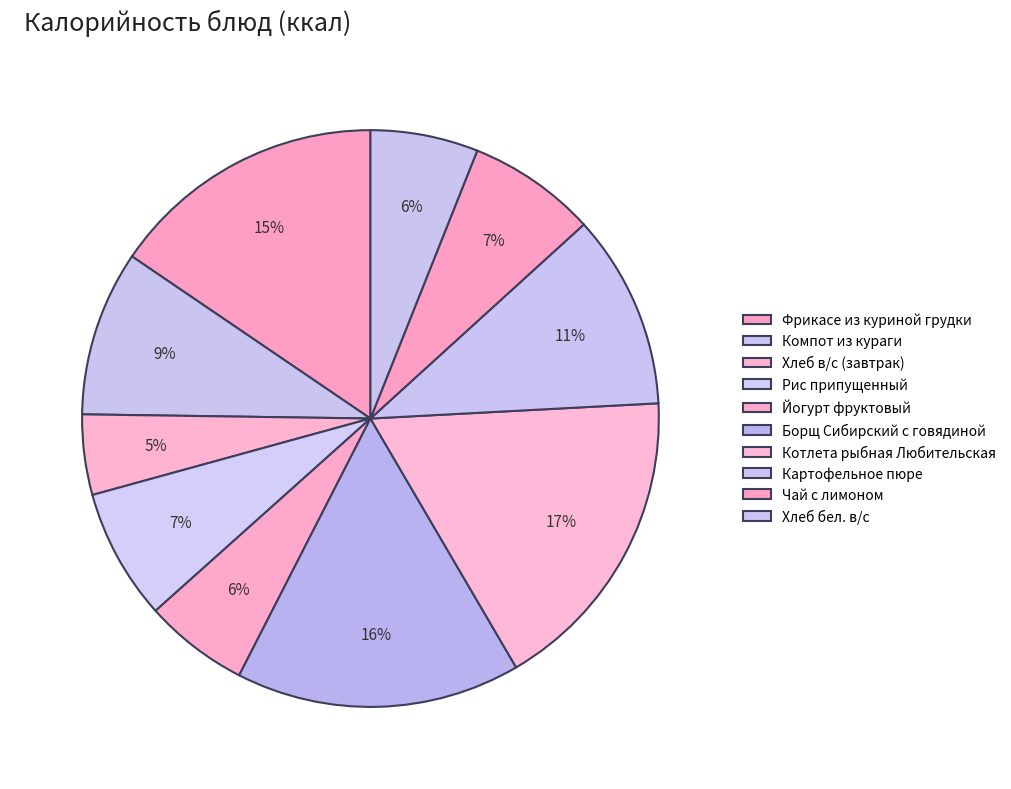

Is there a majority slice in this chart?

No